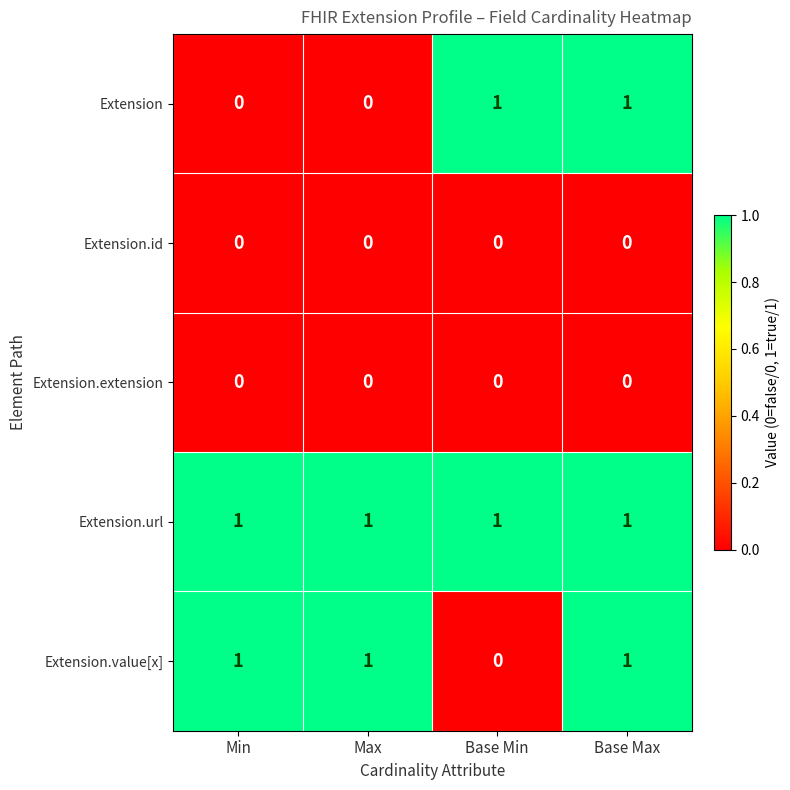

The Extension series shows 1 at Base Max. True or false?

True